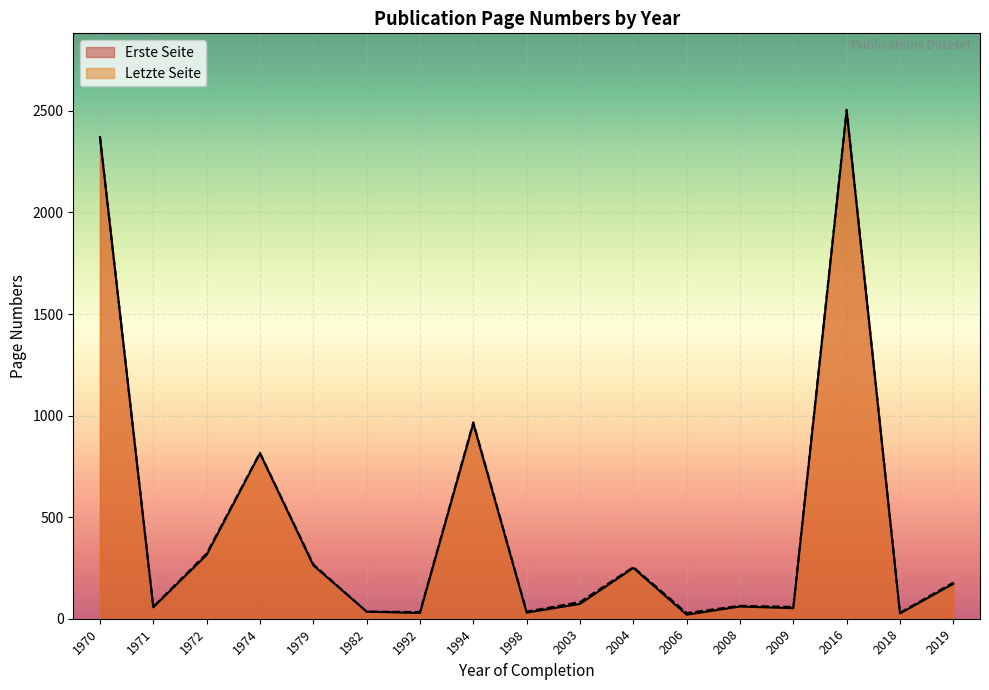

Where is Letzte Seite nearest to the value 1267?

1994